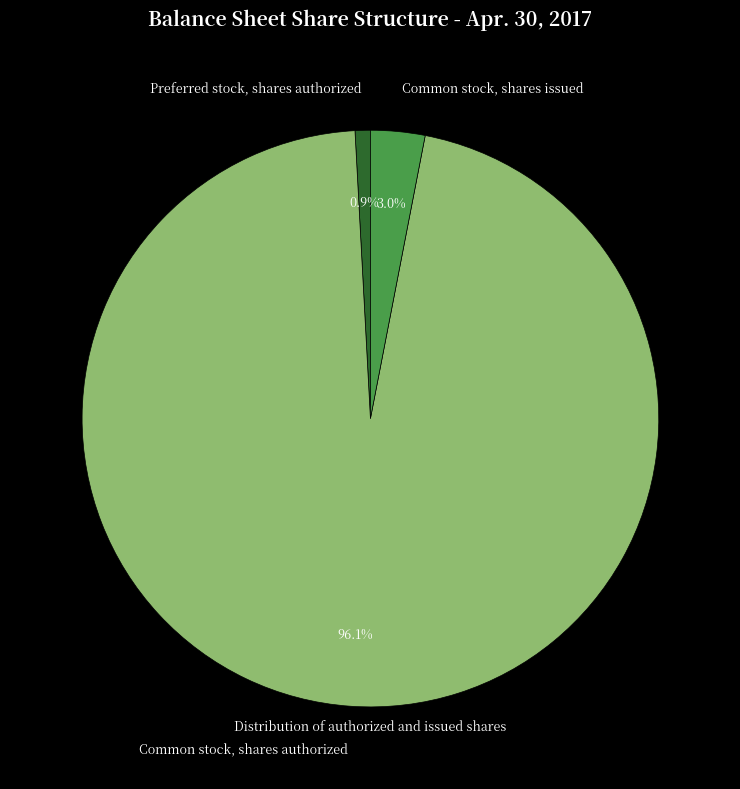

What is the largest slice in the pie chart?

Common stock, shares authorized